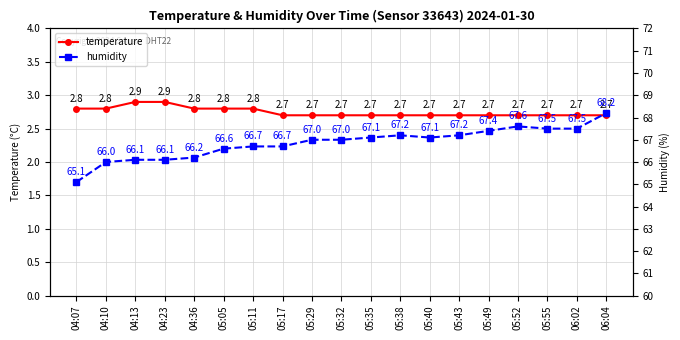

Does the chart display data point markers on the line(s)?

Yes